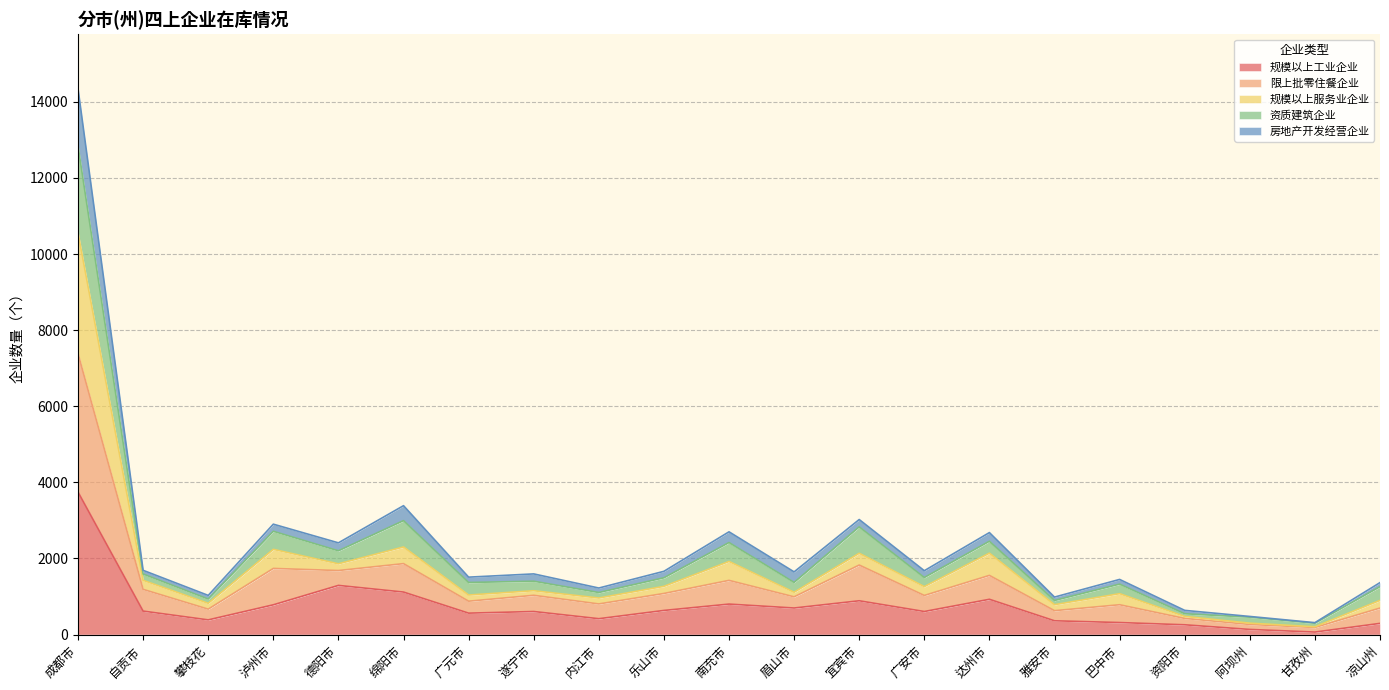

At which label does 限上批零住餐企业 first exceed 1402?

成都市